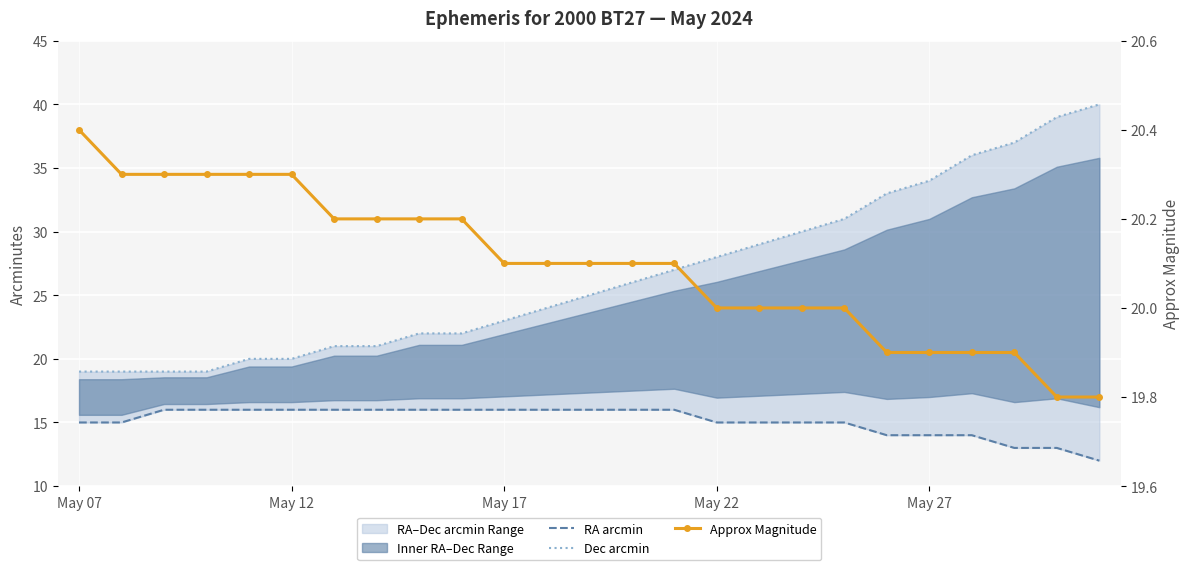

True or false: RA arcmin and Approx Magnitude intersect in this chart.

False